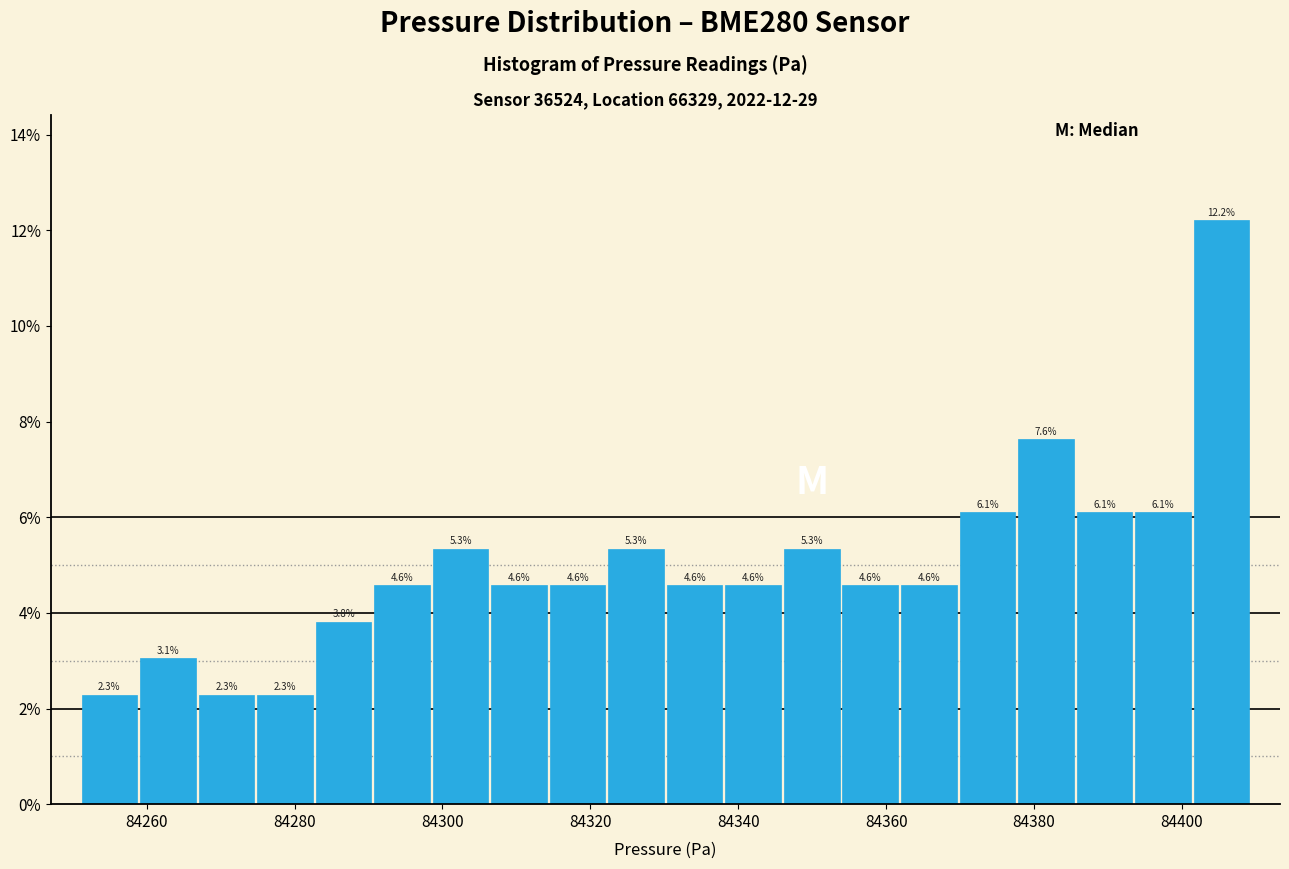

Around what value on the x-axis is the tallest bar? Give the approximate position of its centre, as read against the axis.

84406